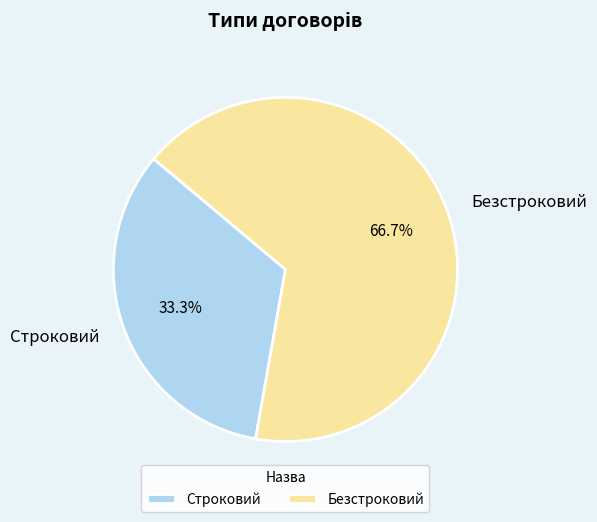

To the nearest percent, what is the difference between the largest and smallest slice percentages?

33%